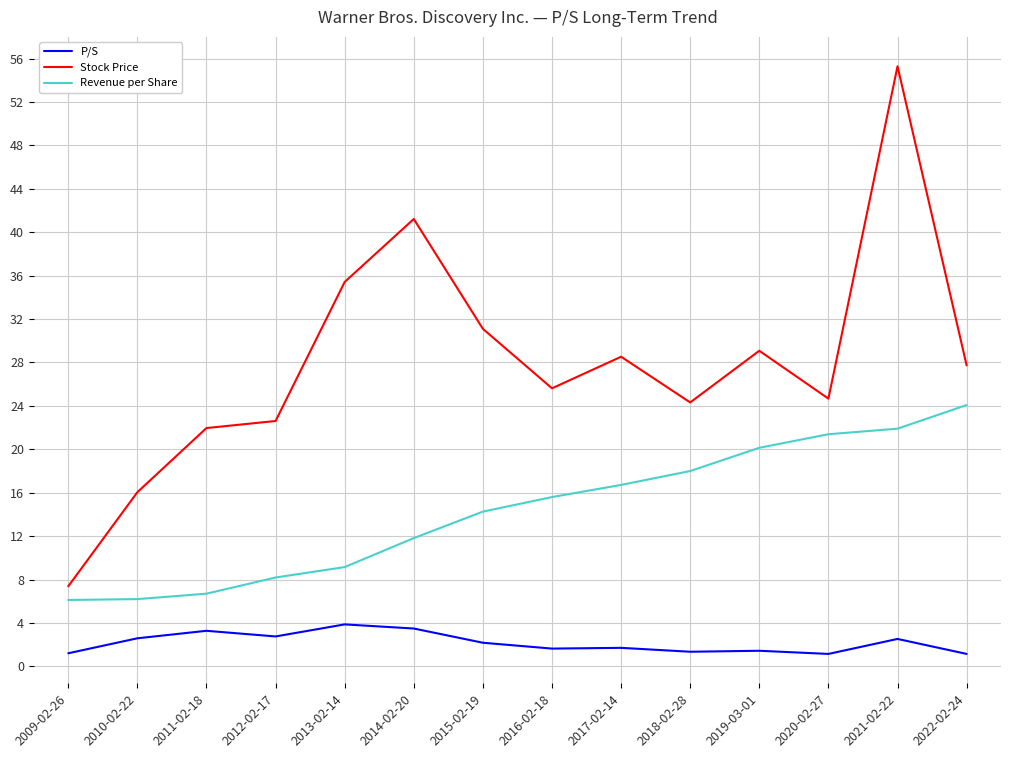

At which label does P/S first exceed 2?

2010-02-22